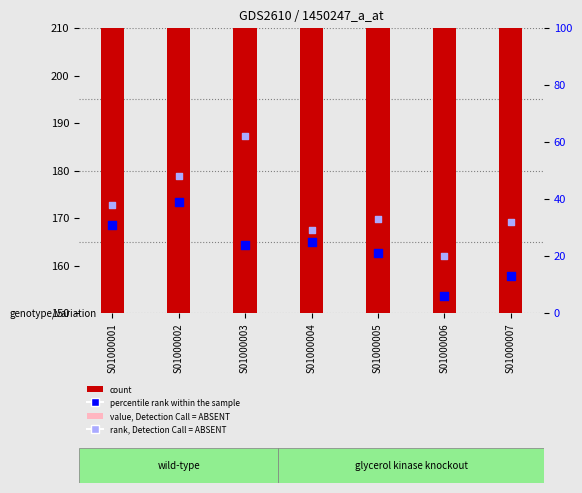

Which series contains the highest Y value?

count